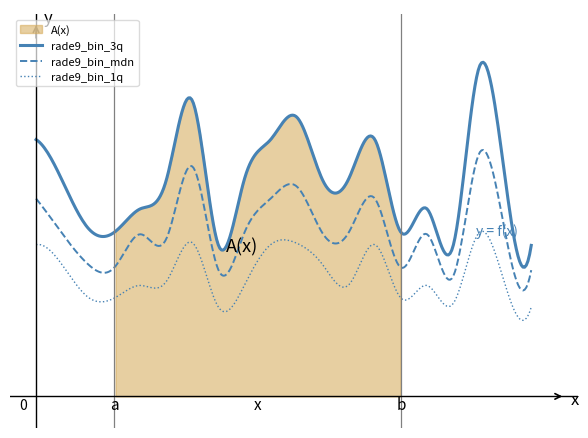

Rank the series at 104286 from highest to lowest value.

rade9_bin_3q, rade9_bin_mdn, rade9_bin_1q